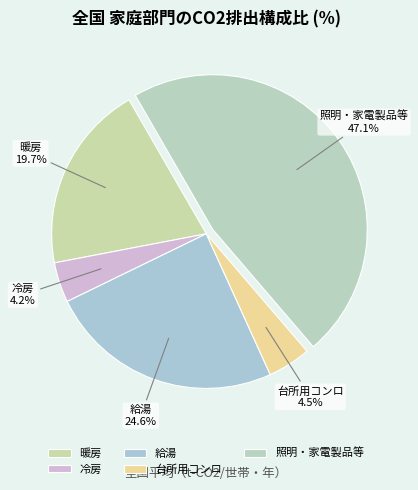

To the nearest percent, what is the combined percentage of 台所用コンロ and 給湯?

29%